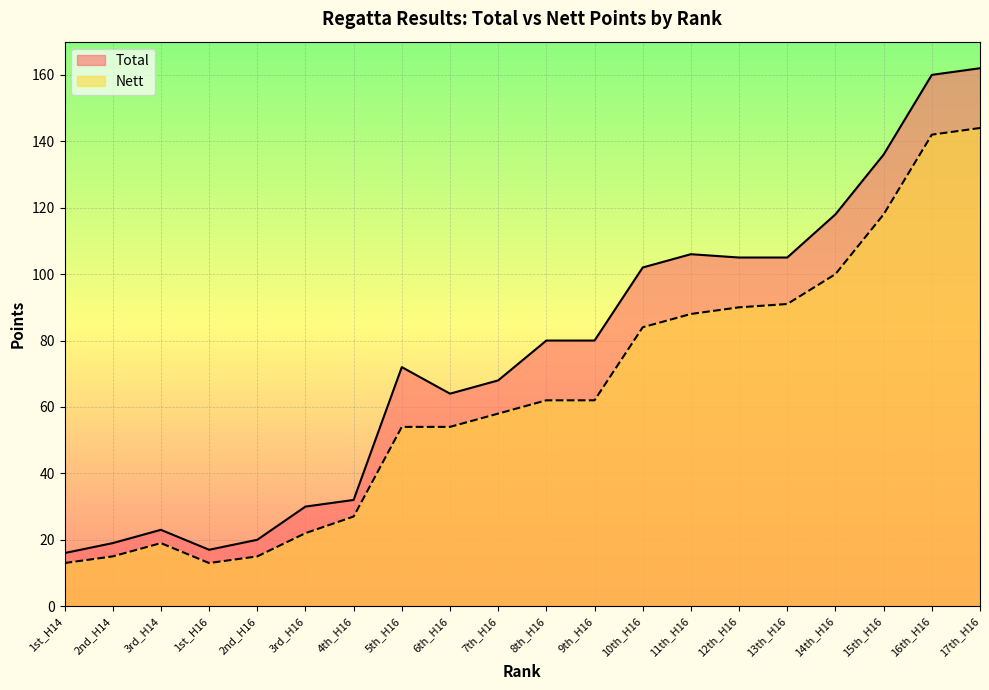

Rank the categories by Total value from highest to lowest.

17th_H16, 16th_H16, 15th_H16, 14th_H16, 11th_H16, 12th_H16, 13th_H16, 10th_H16, 8th_H16, 9th_H16, 5th_H16, 7th_H16, 6th_H16, 4th_H16, 3rd_H16, 3rd_H14, 2nd_H16, 2nd_H14, 1st_H16, 1st_H14